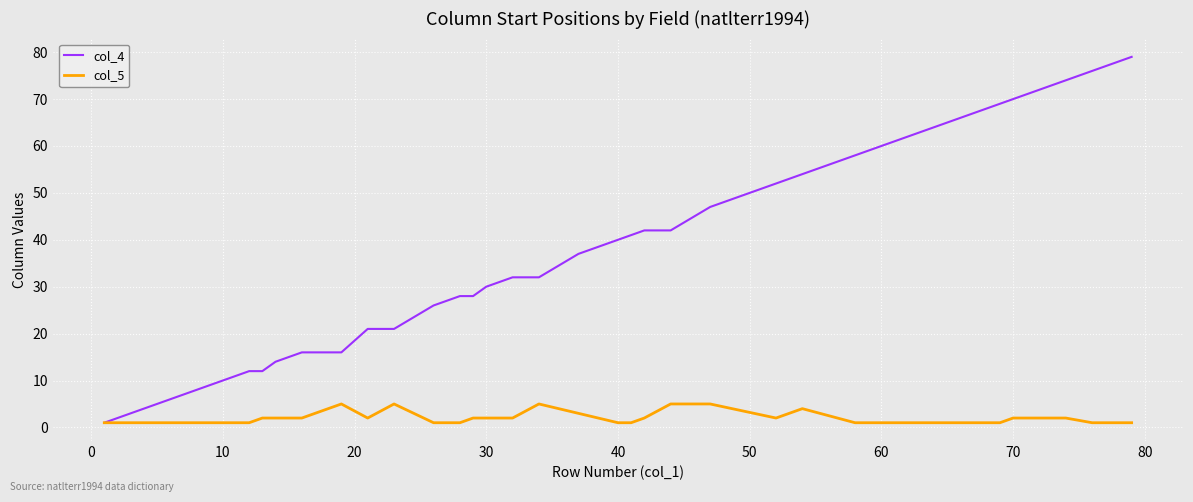

Is this an area chart (filled region under the line)?

No